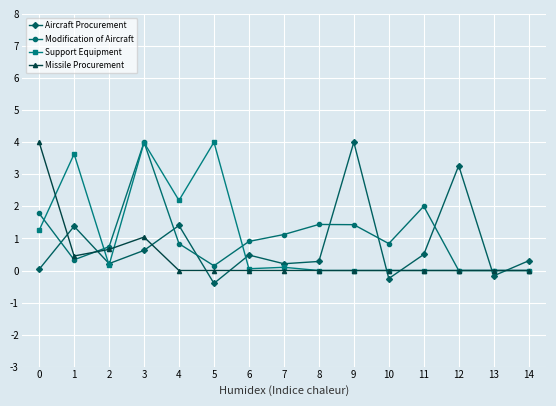

True or false: Aircraft Procurement has more than 0 interior local peaks.

True